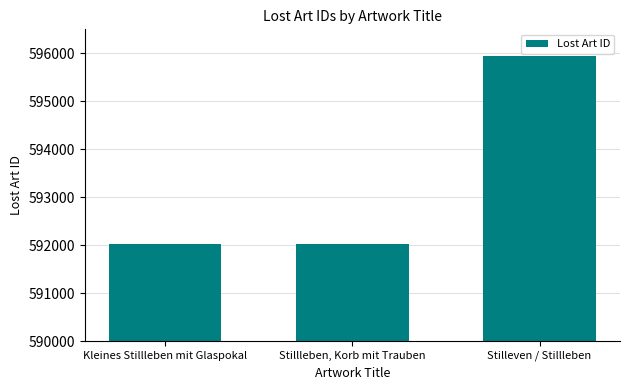

Where is the data nearest to the value 593992?

Kleines Stillleben mit Glaspokal